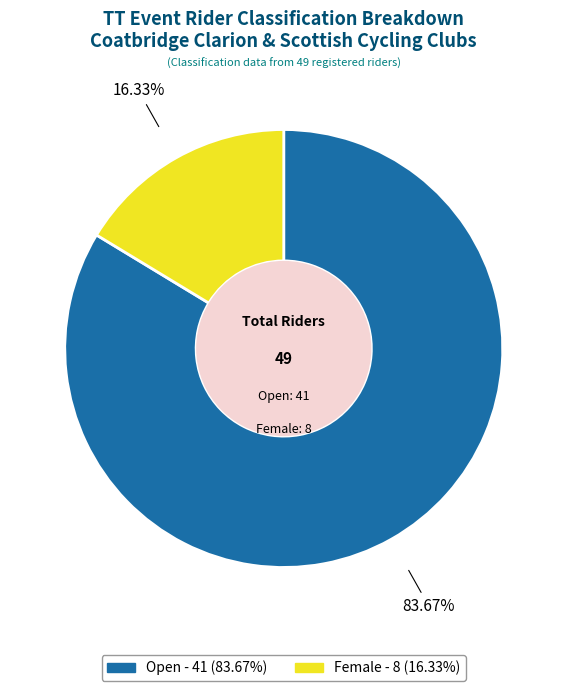

To the nearest percent, what is the combined percentage of Open and Female?

100%